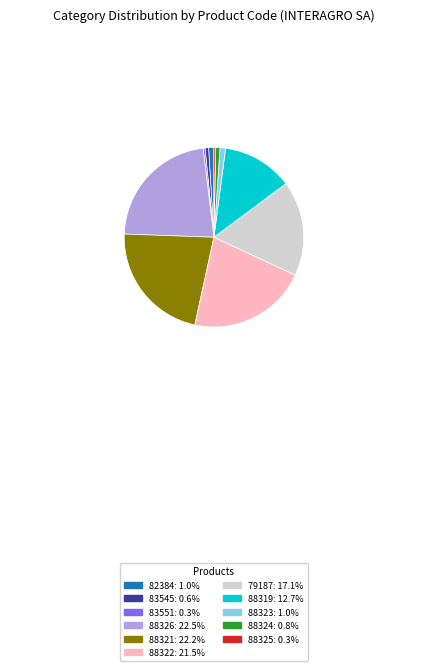

Does 79187: 17.1% represent more than half of the total?

No